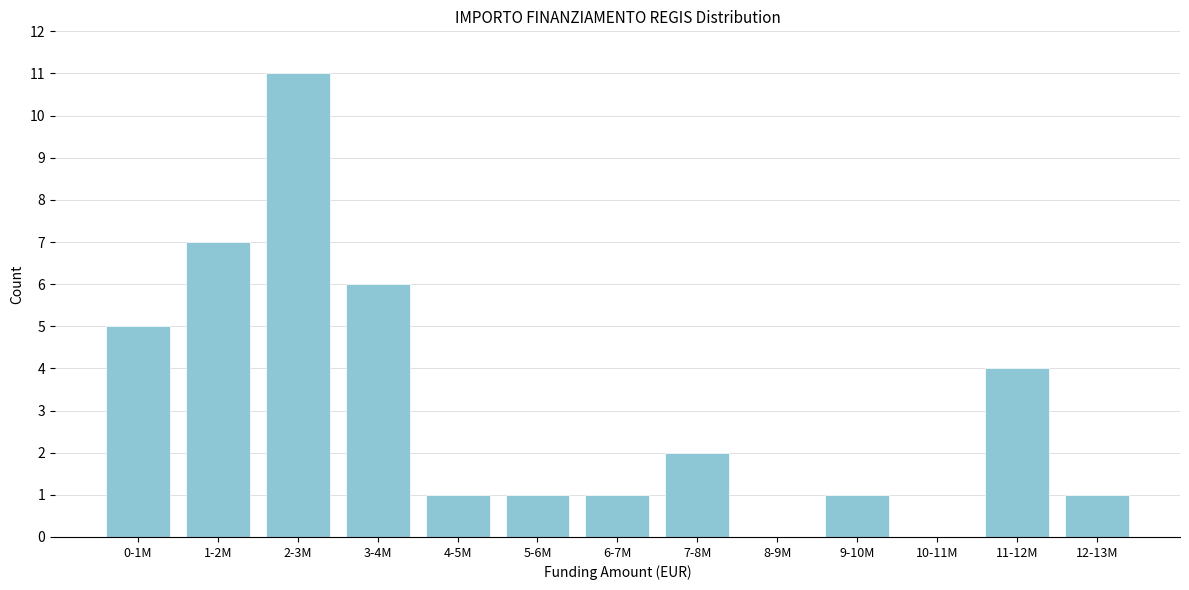

Reading left to right, transcribe all the data shown in this chart.

0-1M=5	1-2M=7	2-3M=11	3-4M=6	4-5M=1	5-6M=1	6-7M=1	7-8M=2	8-9M=0	9-10M=1	10-11M=0	11-12M=4	12-13M=1